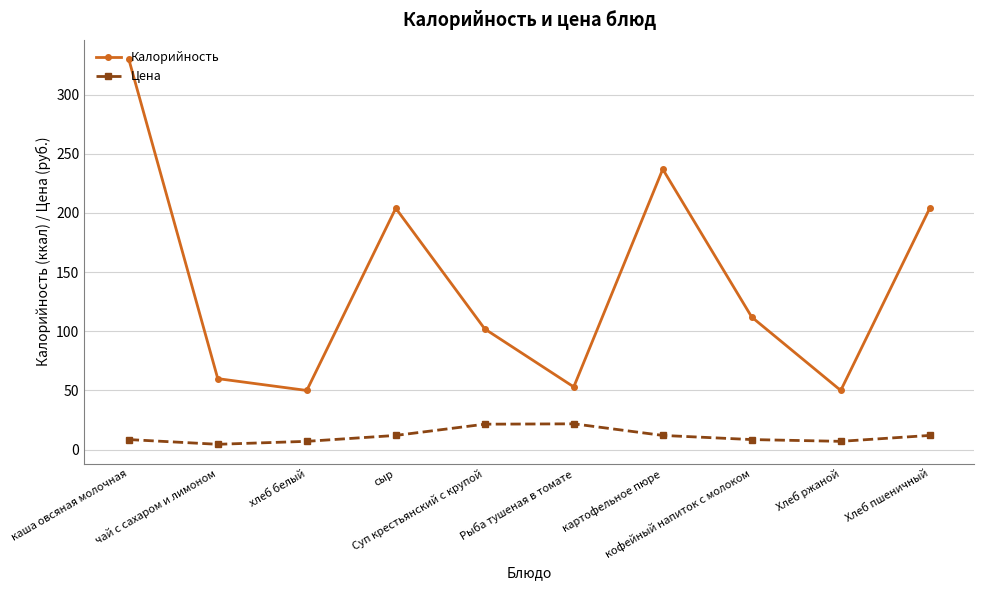

True or false: Калорийность and Цена cross at least once.

False